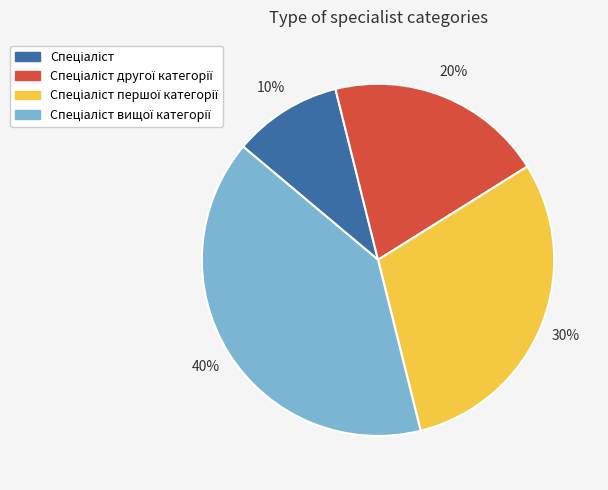

Is there a majority slice in this chart?

No